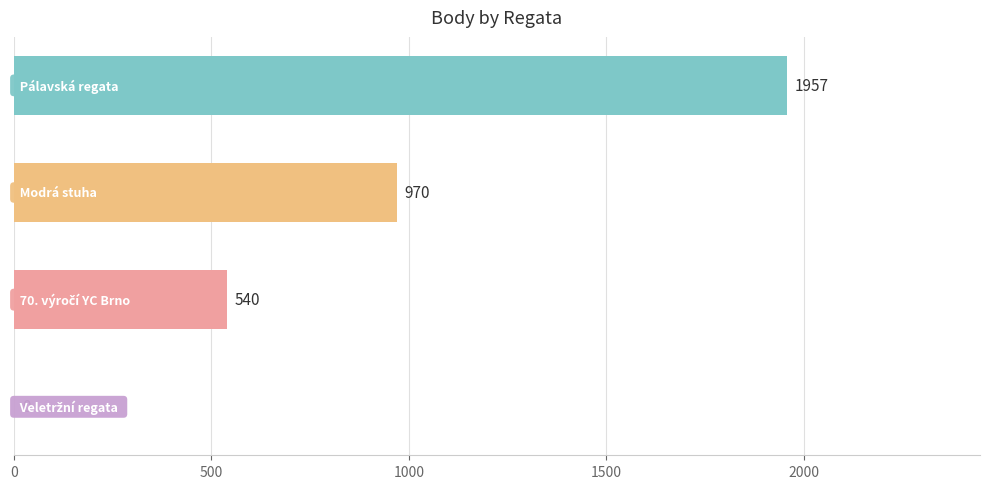

What is the sum of all values?

3467